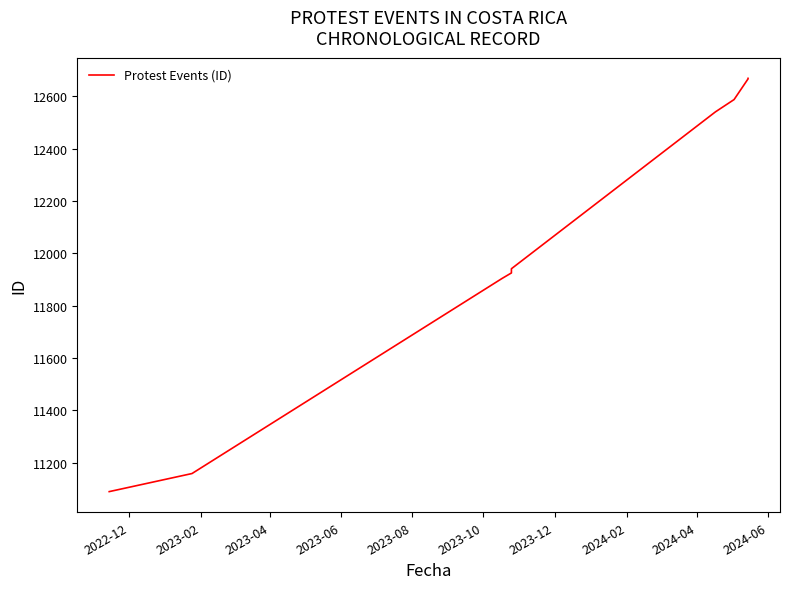

Rank the categories by value from highest to lowest.

2024-06, 2024-04, 2024-02, 2023-12, 2023-10, 2023-08, 2023-06, 2023-04, 2023-02, 2022-12